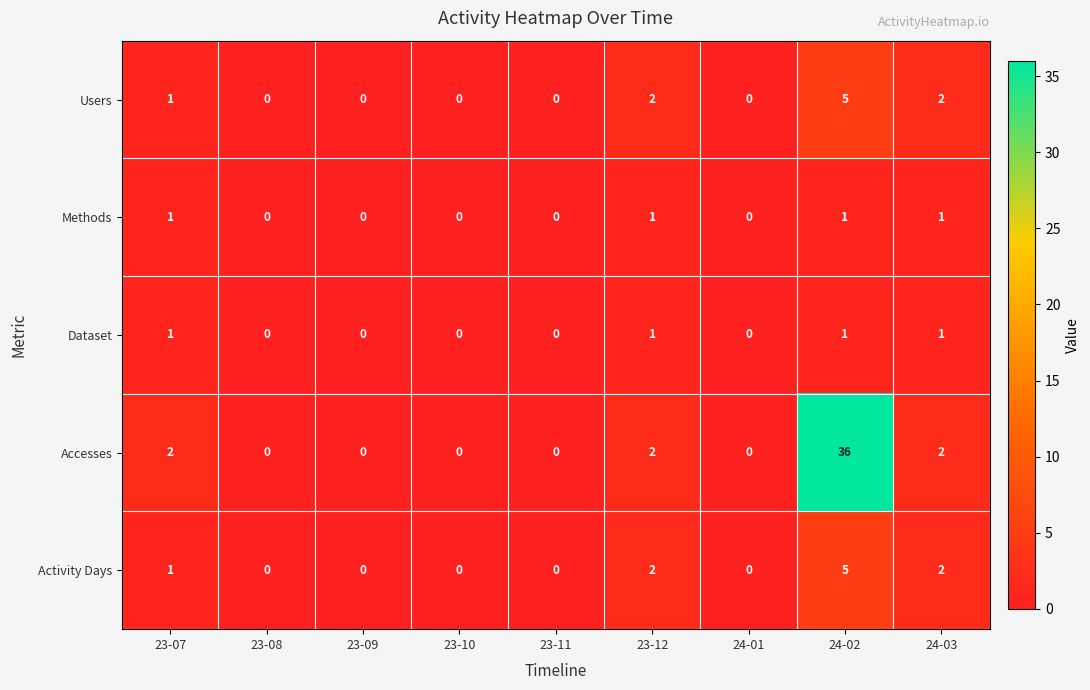

The Users series shows 5 at 24-02. True or false?

True